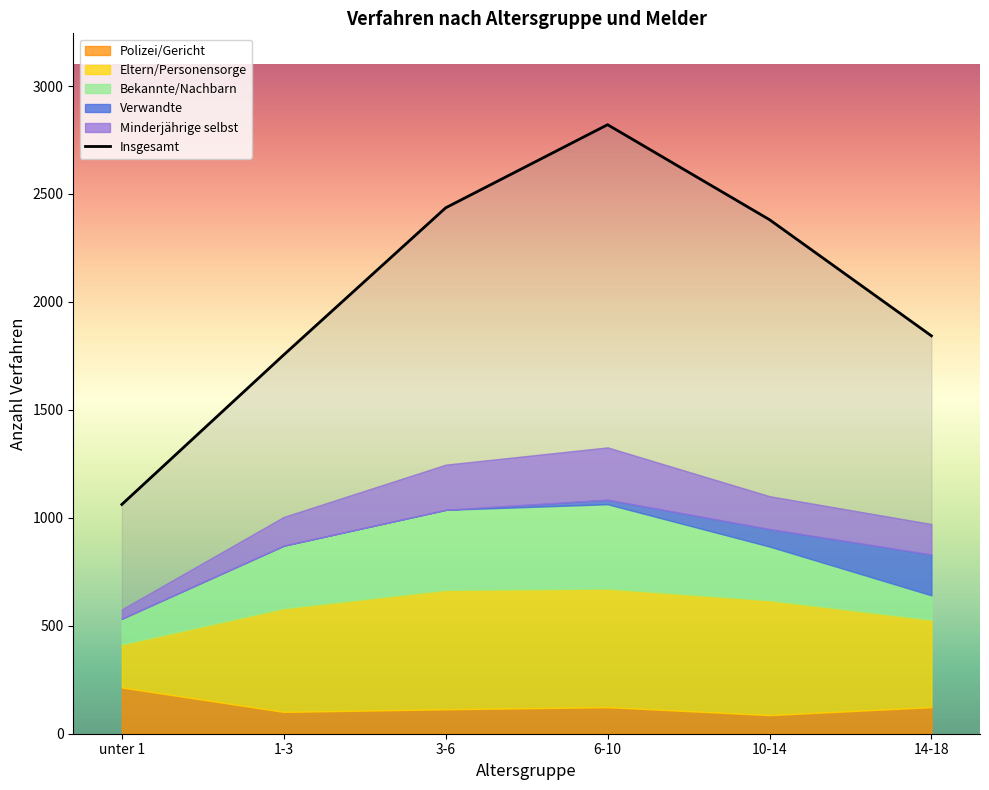

Is it true that the value at 6-10 is 2821?

True